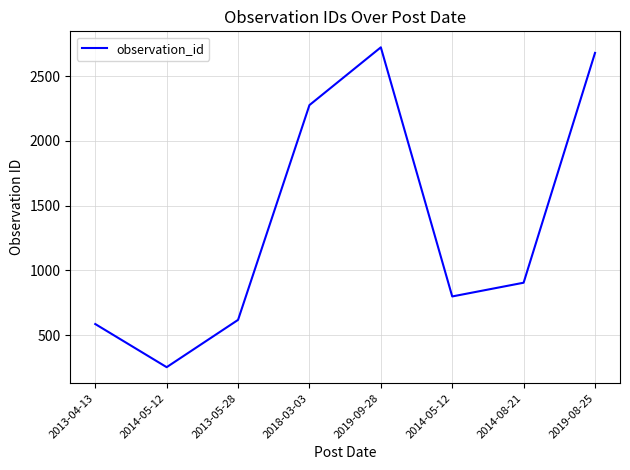

Rank the categories by value from lowest to highest.

2014-05-12, 2013-04-13, 2013-05-28, 2014-05-12, 2014-08-21, 2018-03-03, 2019-08-25, 2019-09-28